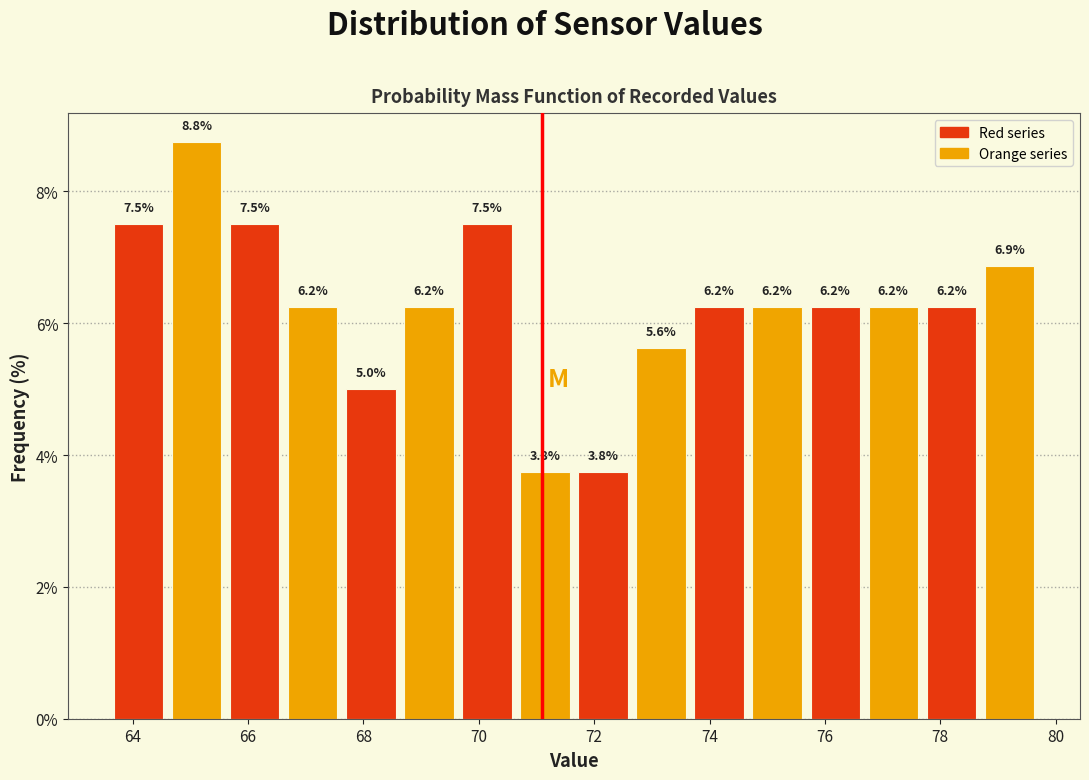

Which range on the x-axis has the tallest bar?

64.6 to 65.6